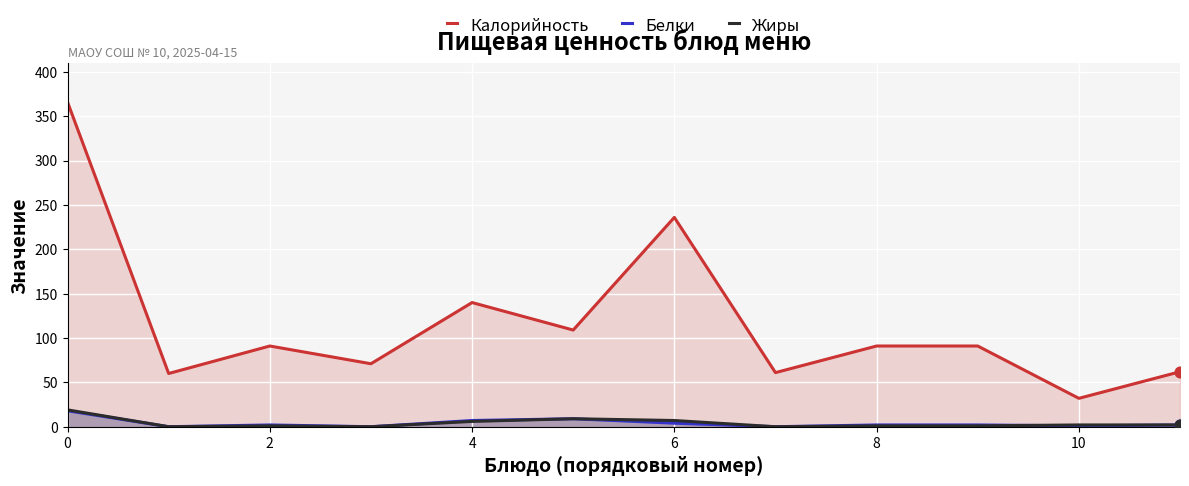

Which series has the largest total across all categories?

Калорийность